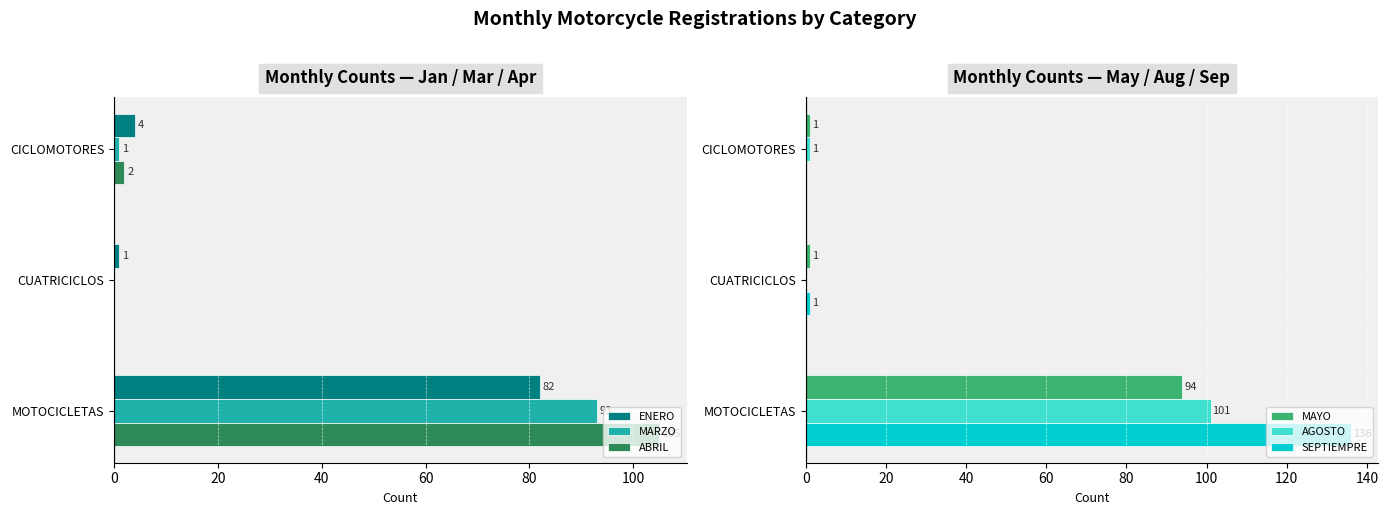

Is it true that ABRIL equals 2 at CICLOMOTORES?

True